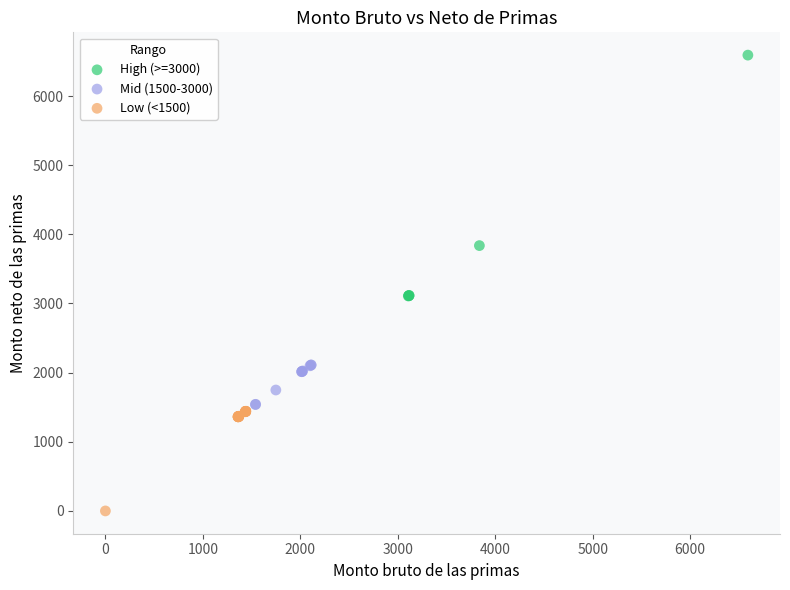

Which series reaches the maximum Y coordinate?

High (>=3000)